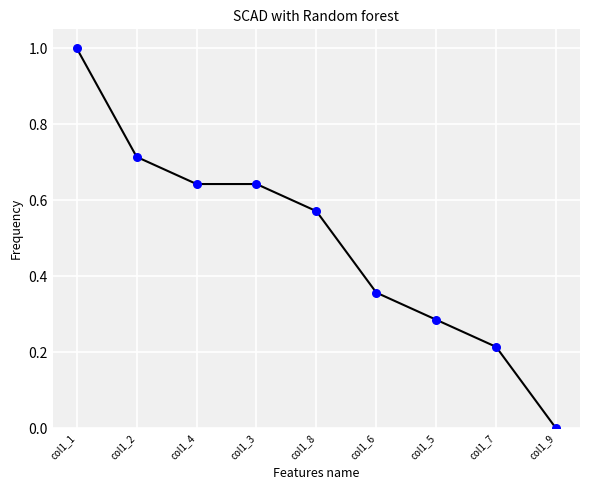

Between col1_4 and col1_5, which is larger?

col1_4